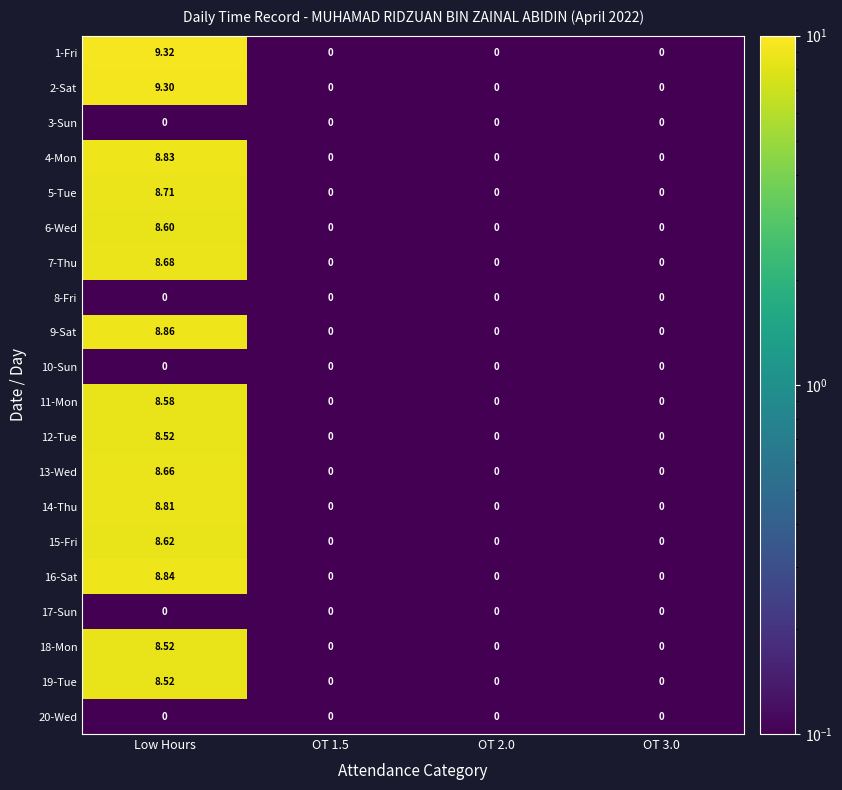

At which label does 7-Thu reach its peak?

Low Hours